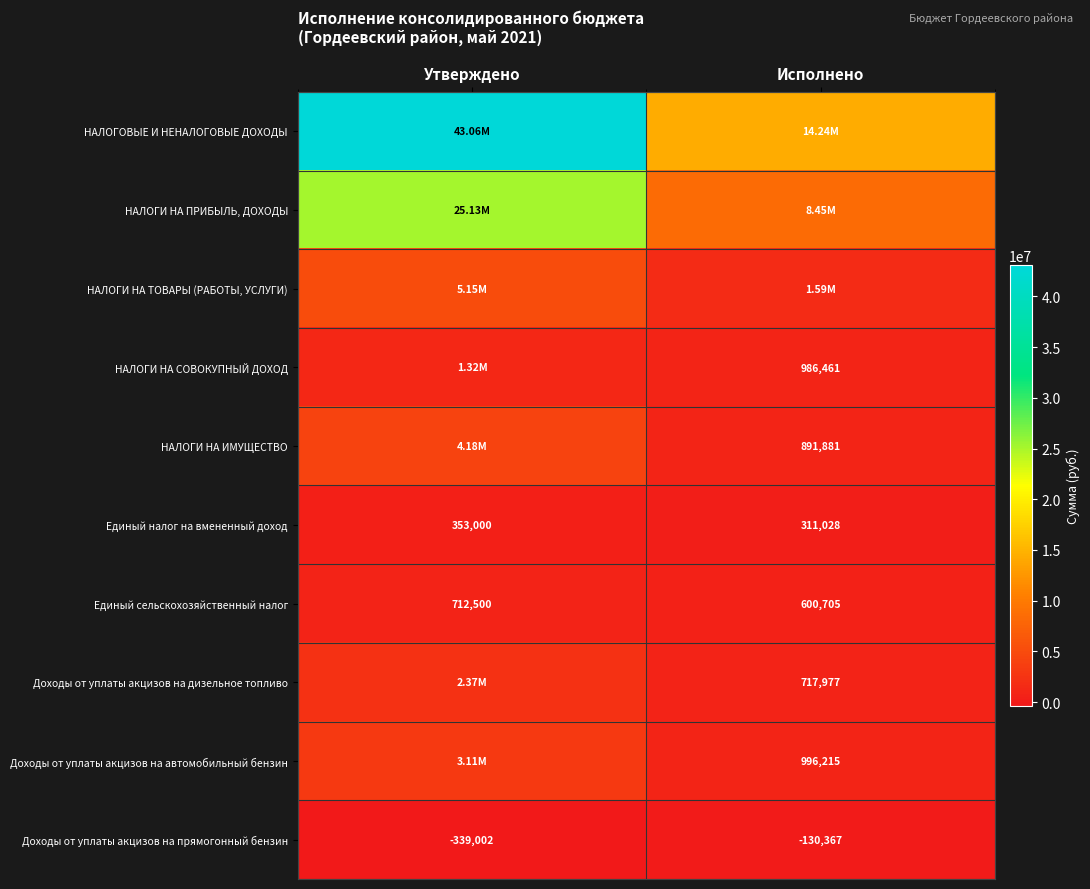

What is the maximum value shown in the chart?

43059861.0